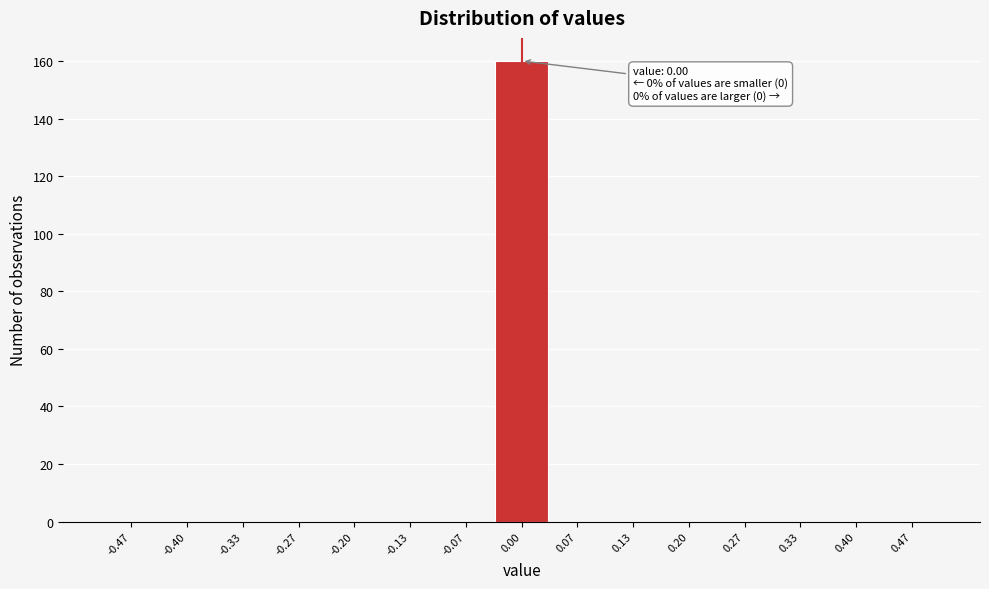

Which range on the x-axis has the tallest bar?

-0.03 to 0.03